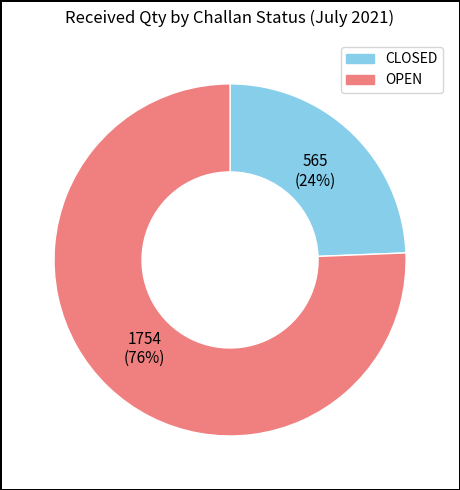

To the nearest percent, what is the average slice percentage?

50%